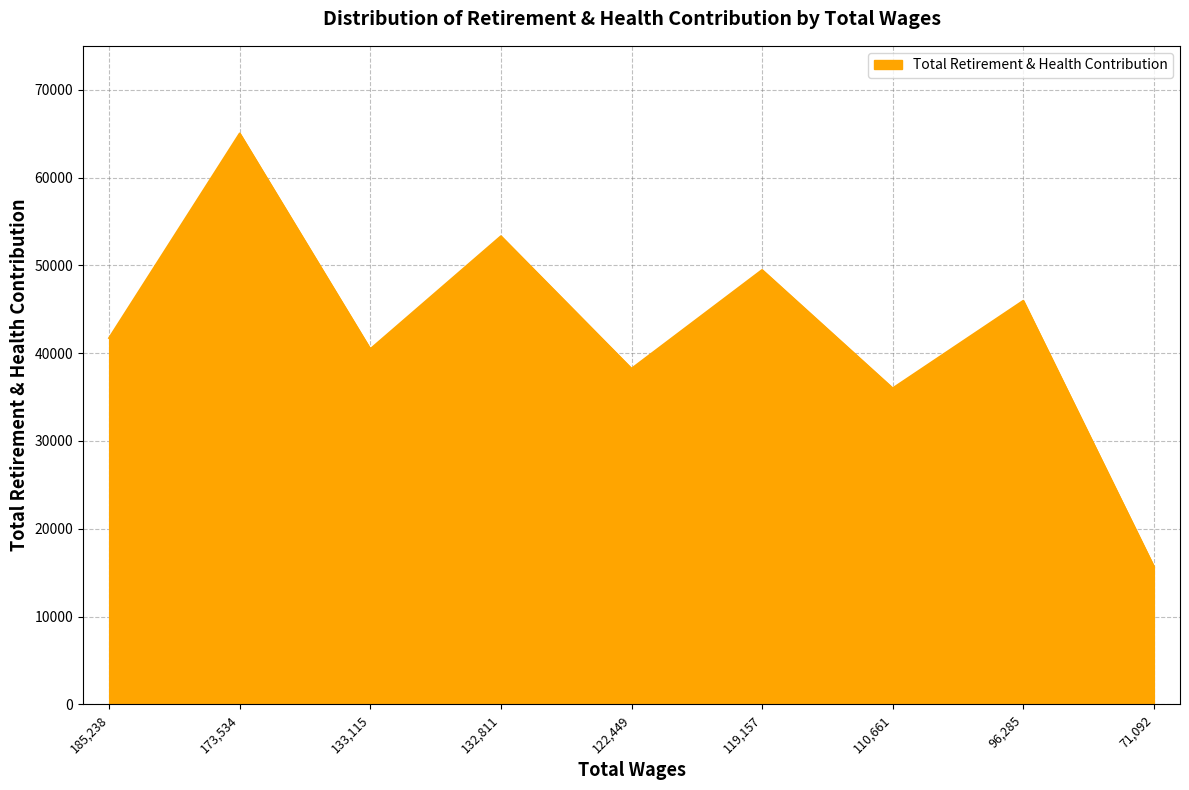

What is the change in value from 173,534 to 132,811?

-11704